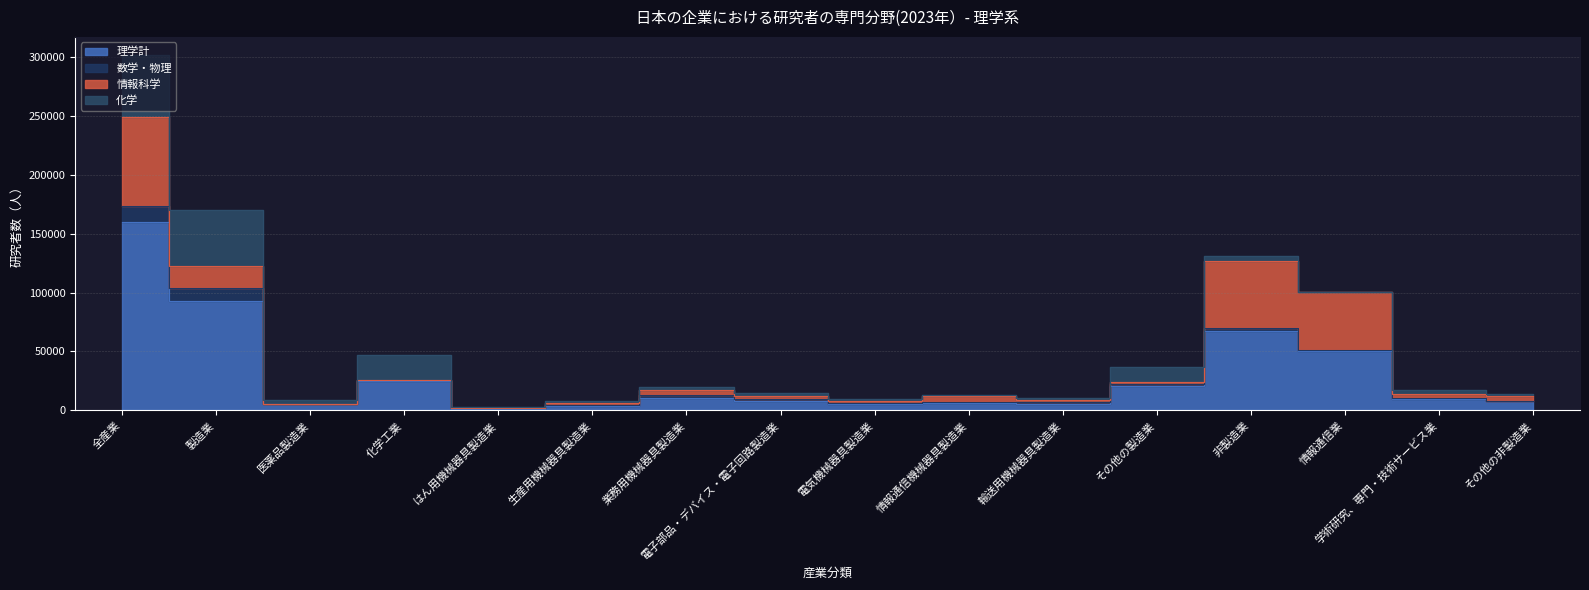

Which label corresponds to the largest value in the chart?

全産業